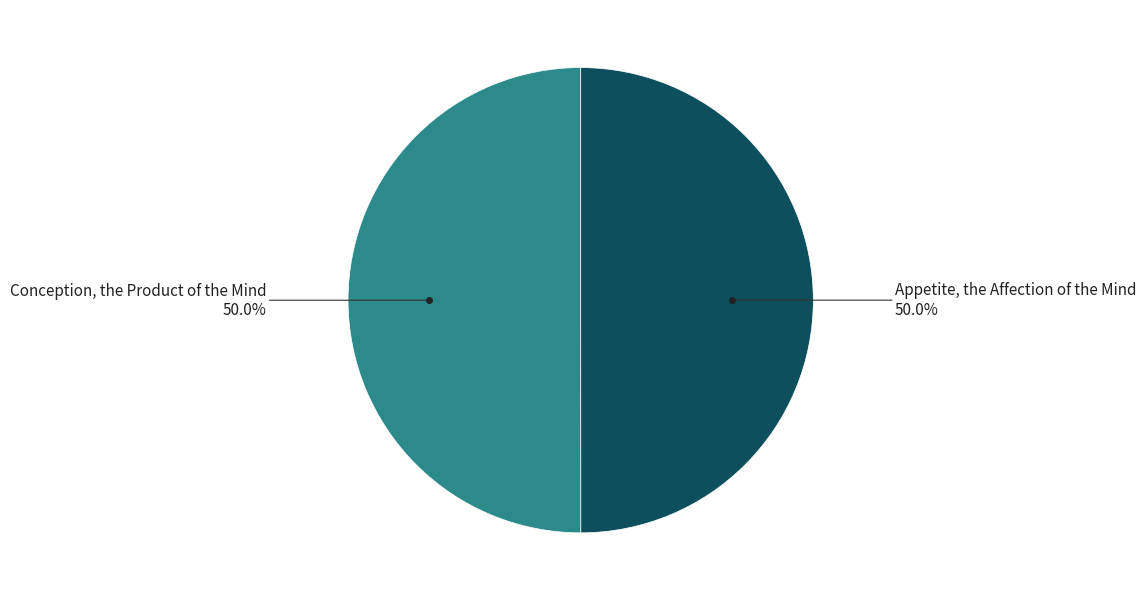

Which slice is the largest?

Conception, the Product of the Mind